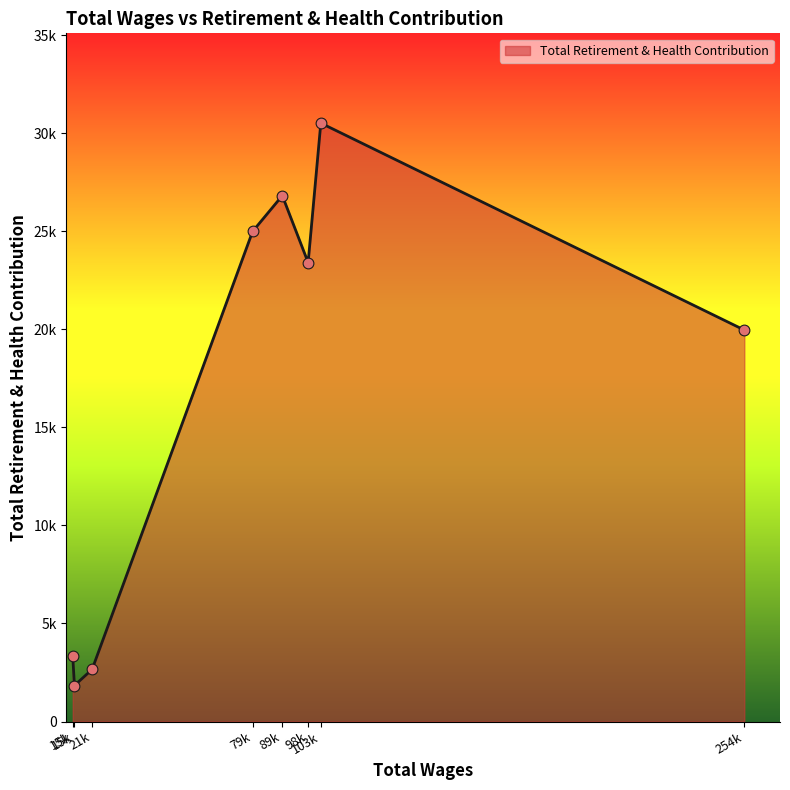

Is this an area chart (filled region under the line)?

Yes